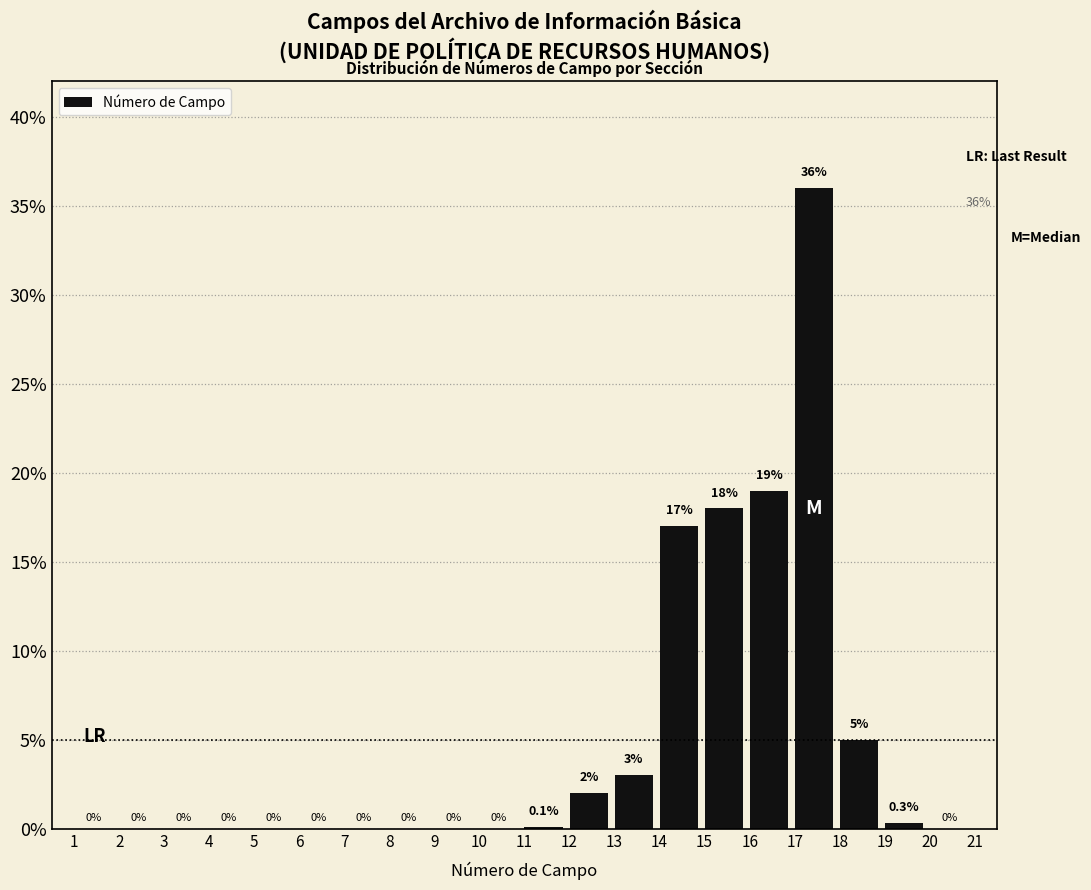

Reading left to right, transcribe all the data shown in this chart.

1=0.0	2=0.0	3=0.0	4=0.0	5=0.0	6=0.0	7=0.0	8=0.0	9=0.0	10=0.0	11=0.1	12=2.0	13=3.0	14=17.0	15=18.0	16=19.0	17=36.0	18=5.0	19=0.3	20=0.0